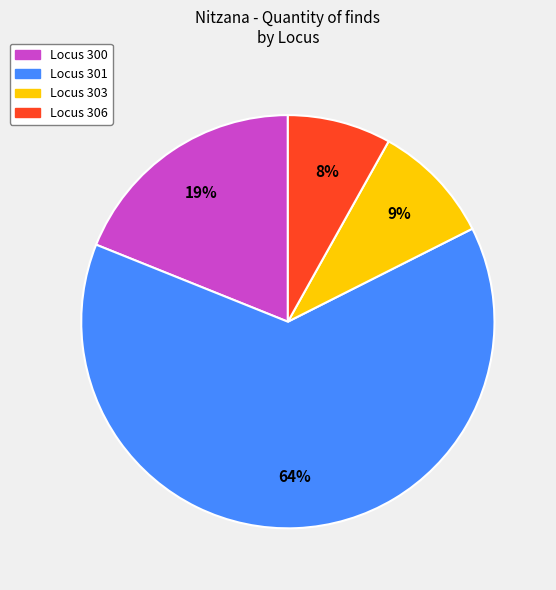

Is there a majority slice in this chart?

Yes